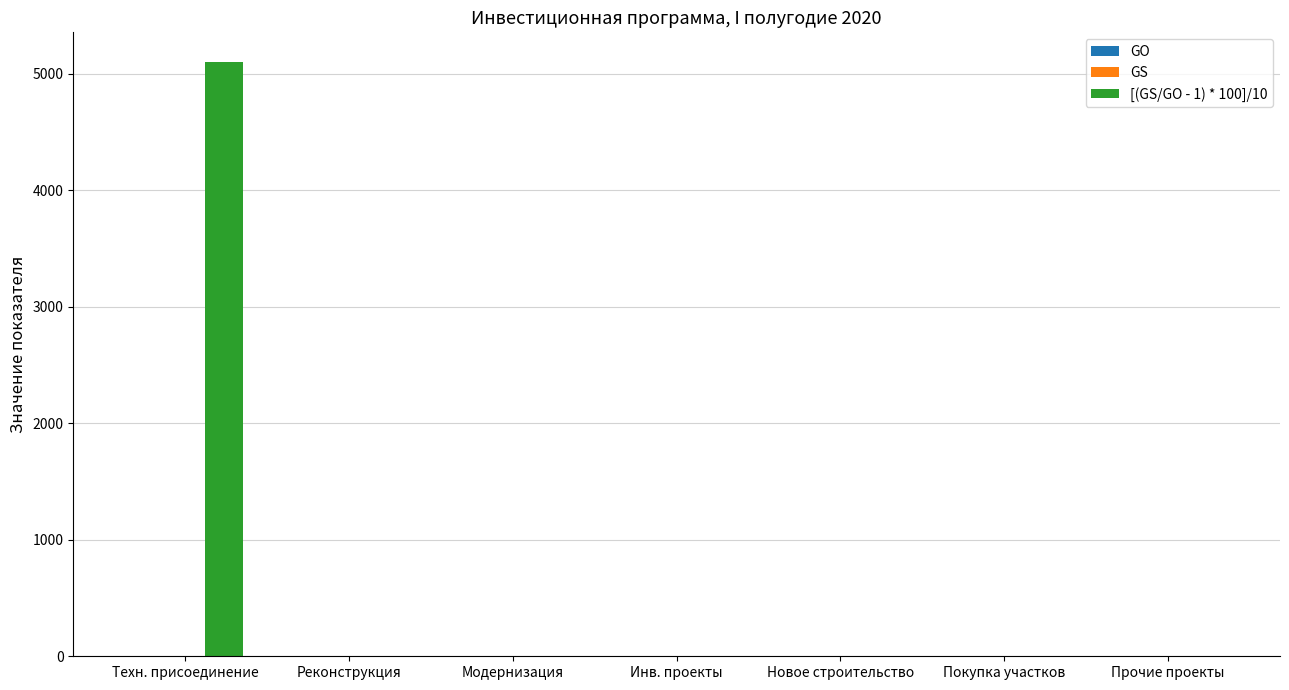

What is the greatest value displayed?

5100.0